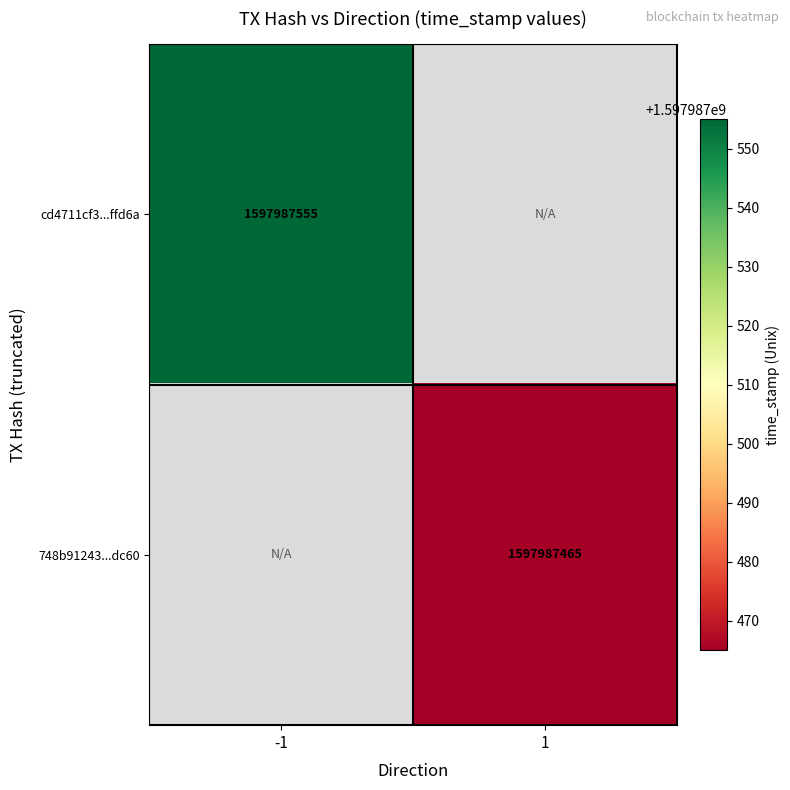

Which series has the largest total across all categories?

cd4711cf3ee37ba2781f6d74a833af6aa5ffd6a